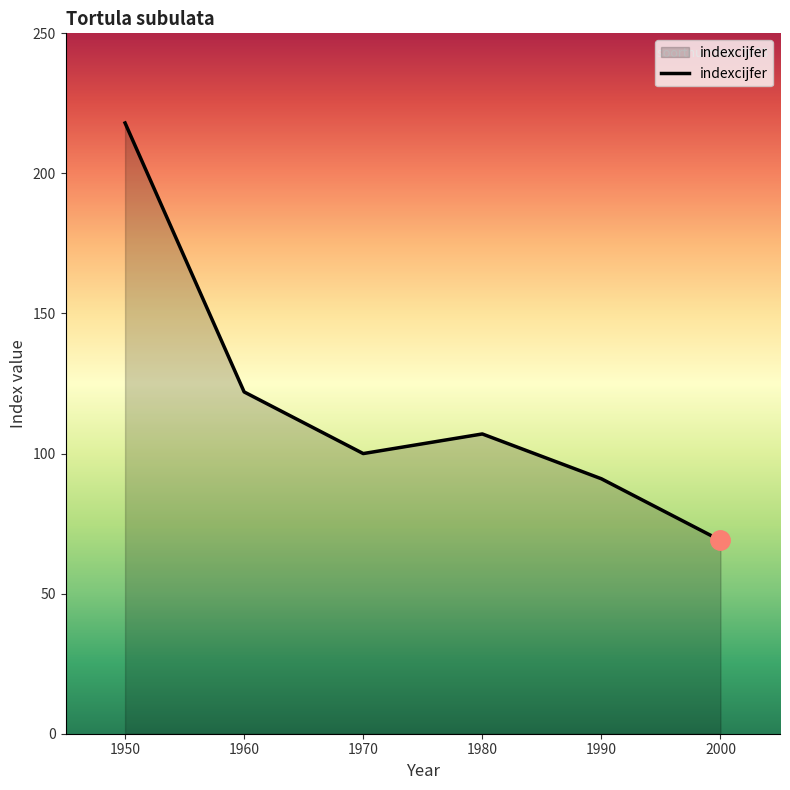

How many distinct data groups are displayed?

1